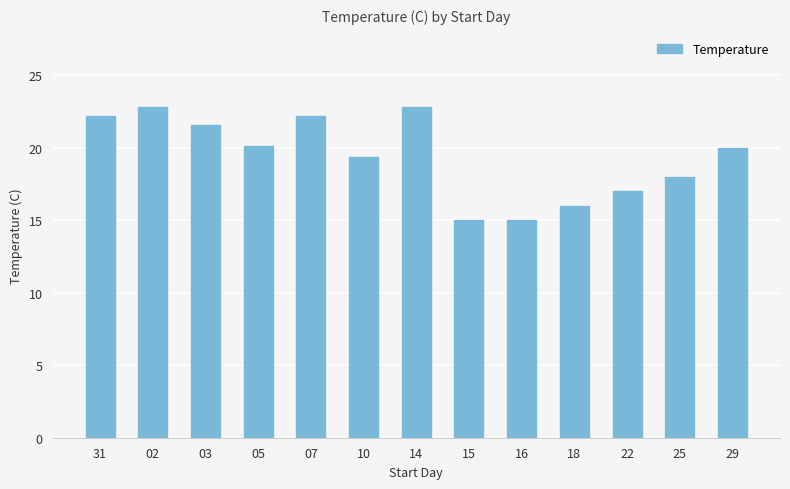

Approximately how many times larger is the value at 15 compared to 02?

0.7